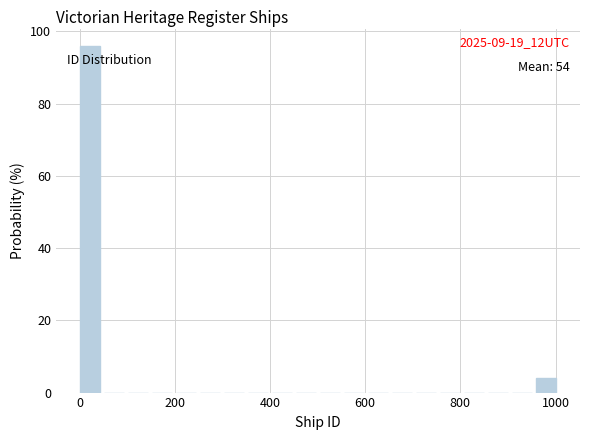

Read against the x-axis, roughly where is the centre of the tallest bar?

20